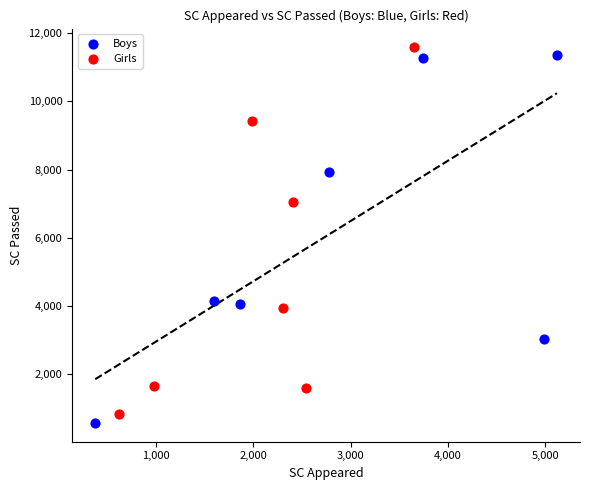

What are all the series names shown in the legend?

Boys, Girls